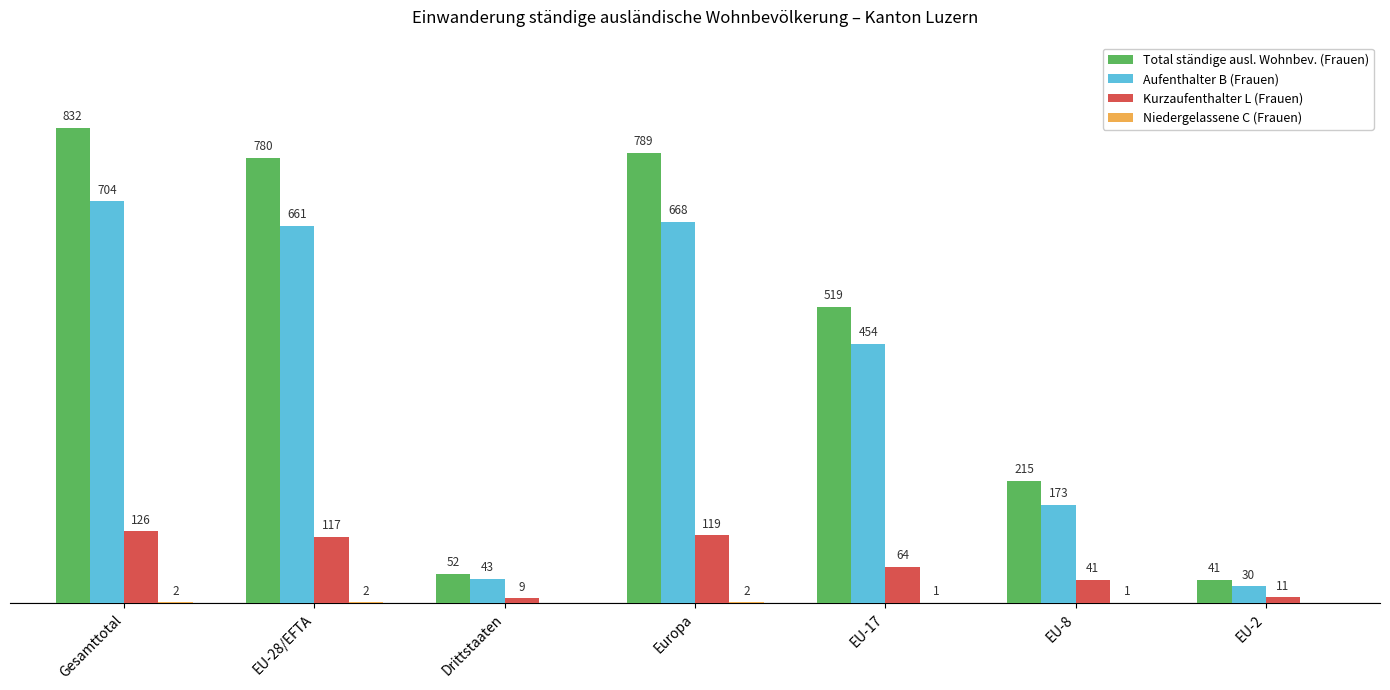

At which label does Kurzaufenthalter L (Frauen) first exceed 64?

Gesamttotal